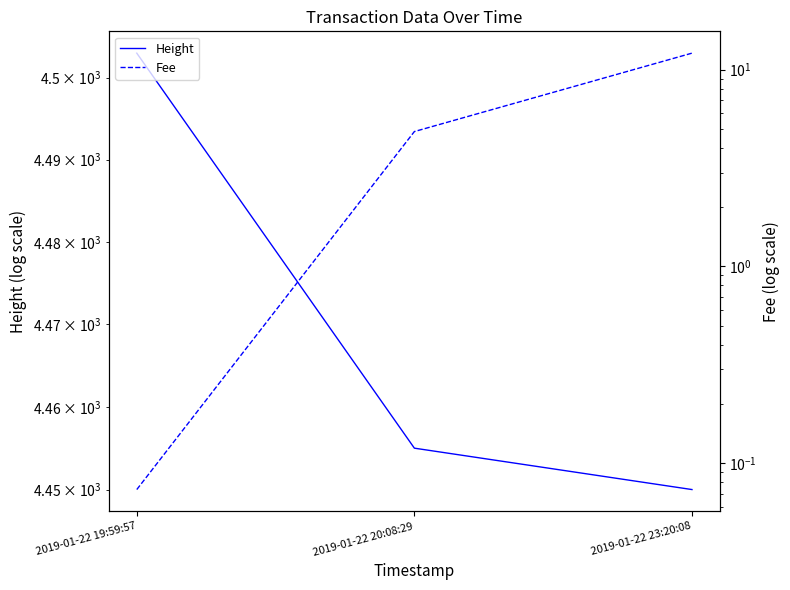

The Fee series shows 20.0 at 2019-01-22 23:20:08. True or false?

False